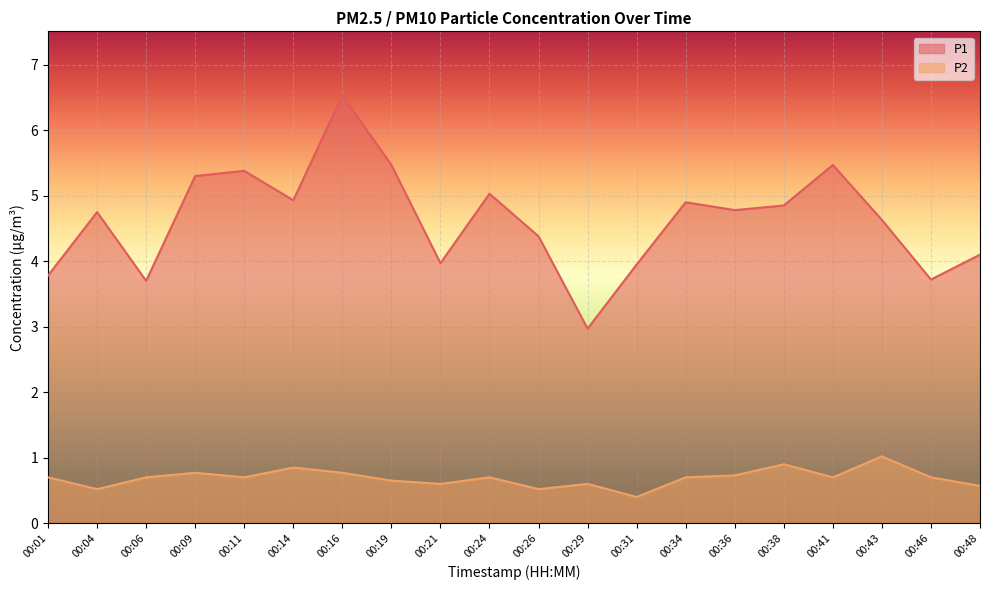

Where is P1 nearest to the value 4?

00:21